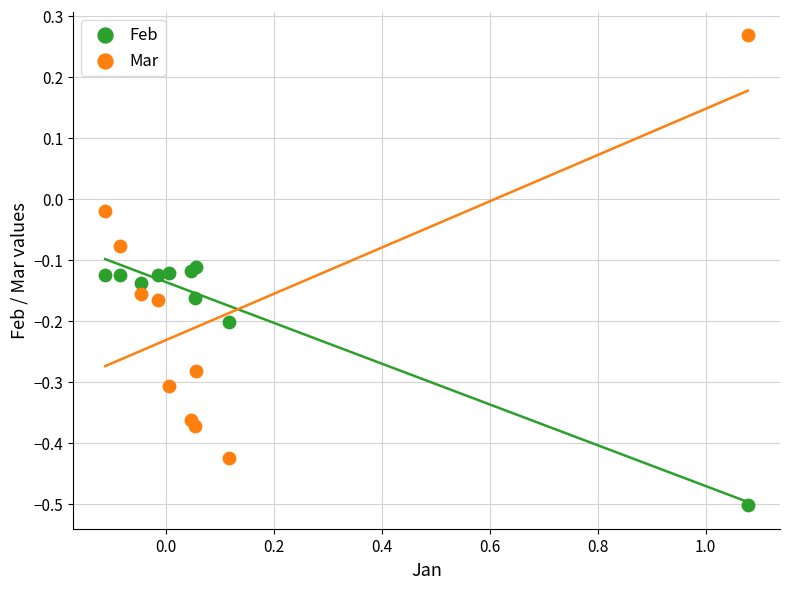

Which series reaches the maximum Y coordinate?

Mar